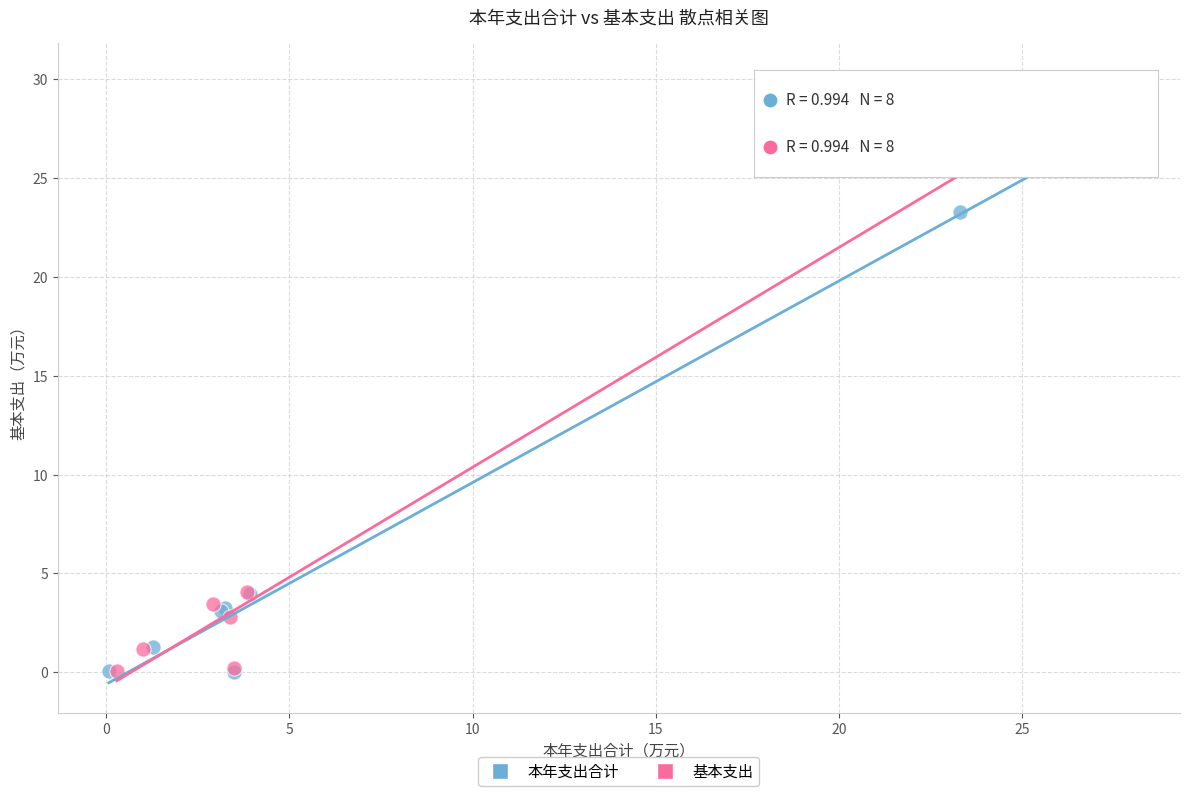

Which series contains the highest Y value?

基本支出